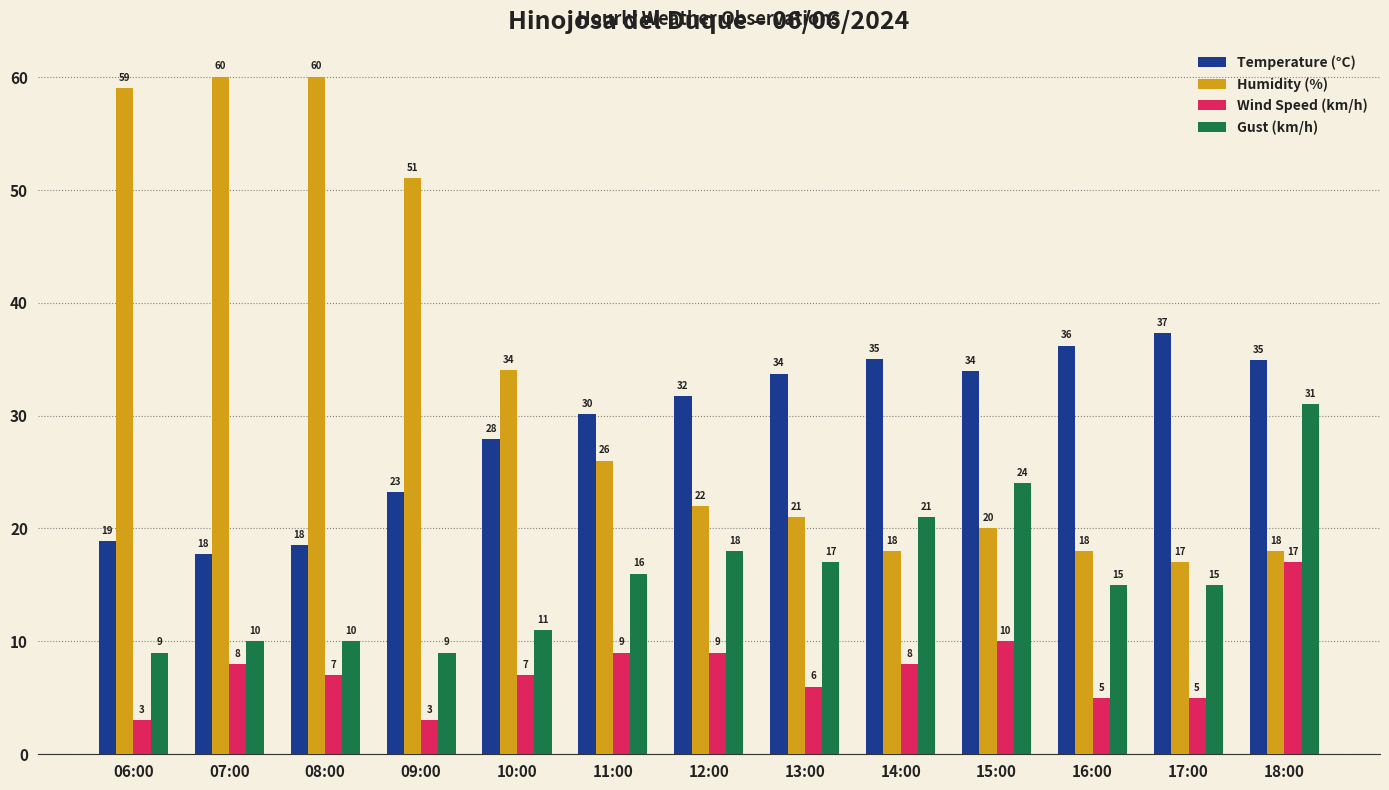

What is the difference between the maximum and second lowest values in the Gust (km/h) series?

22.0